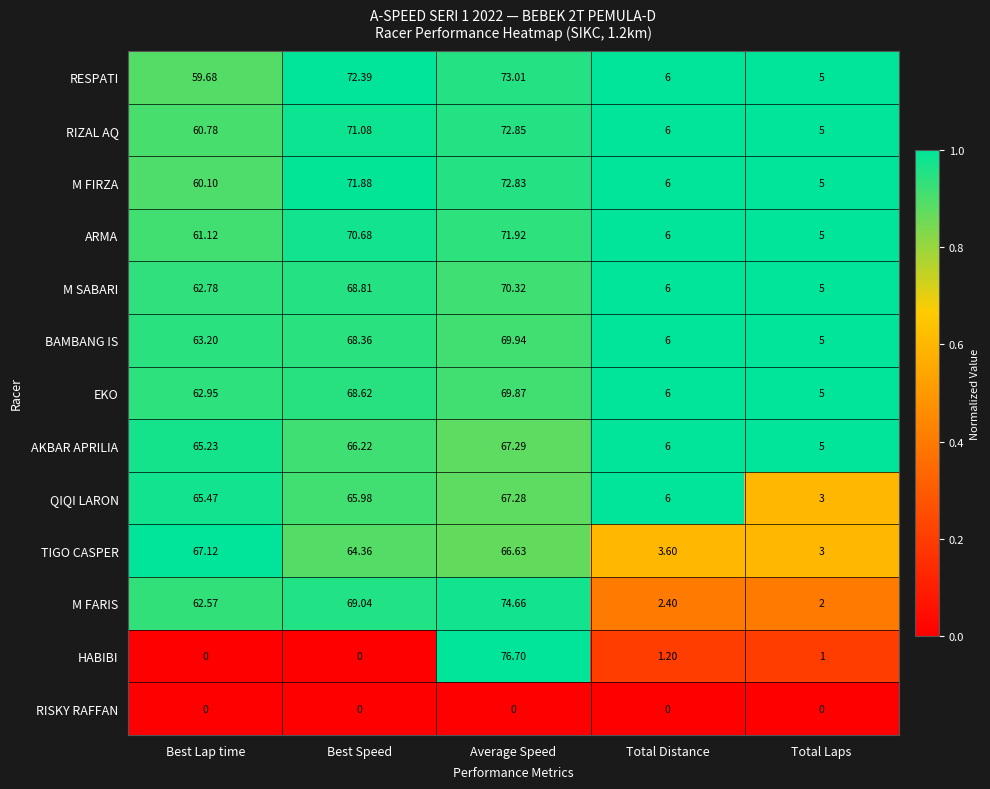

Which series changed the most between Best Speed and Average Speed?

HABIBI